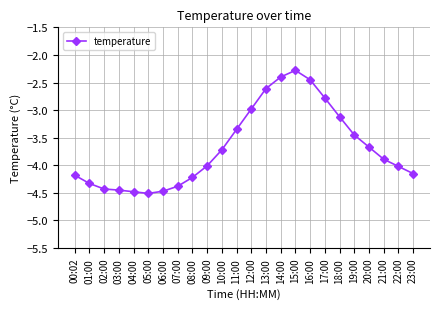

Between 17:00 and 01:00, which is larger?

17:00